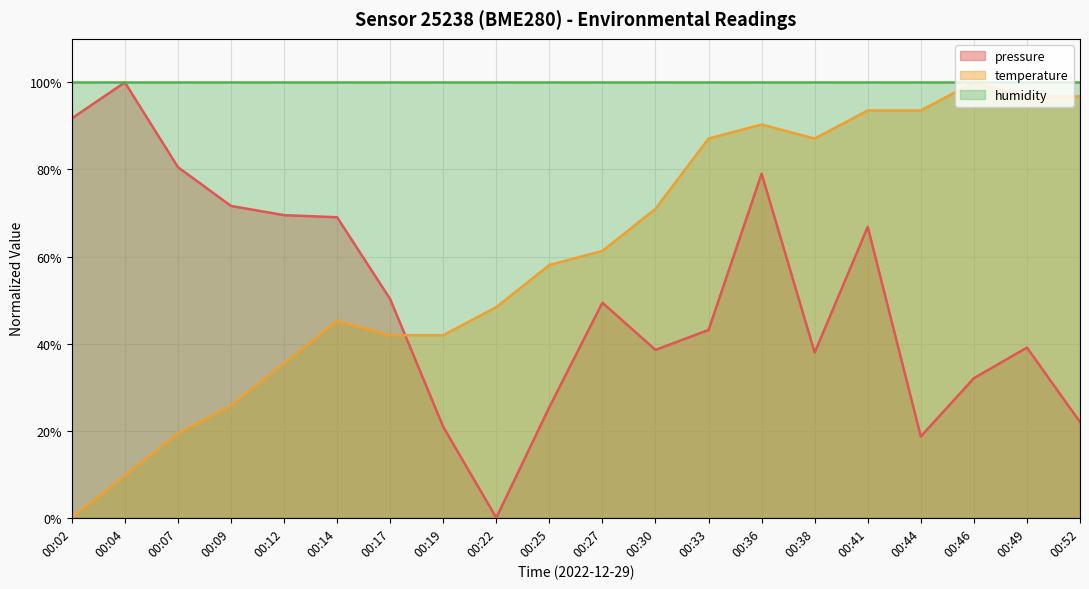

How many series are shown in this chart?

3